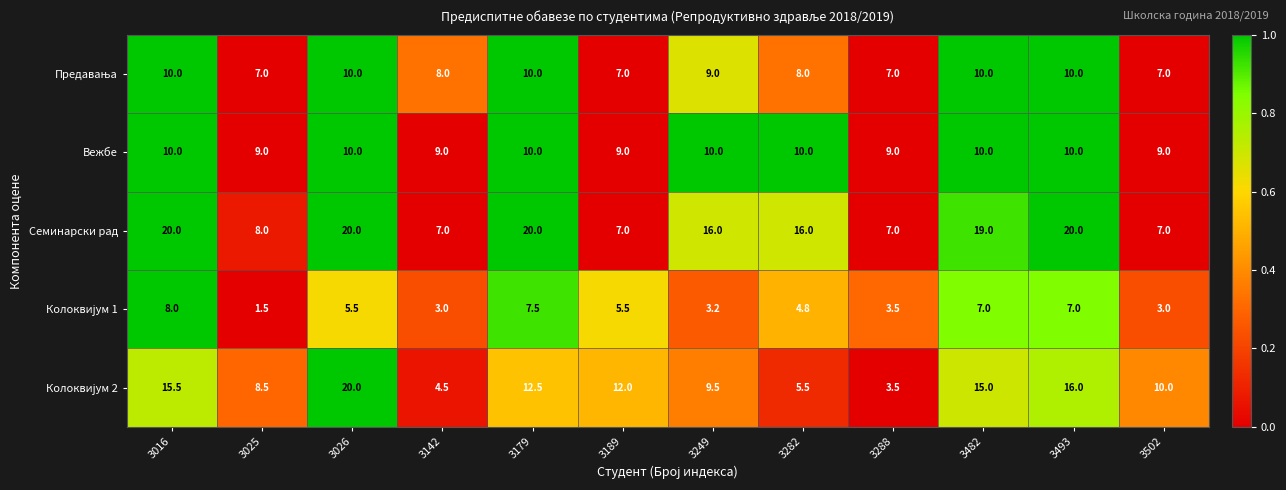

What is the difference between the maximum and minimum values in the Семинарски рад series?

13.0